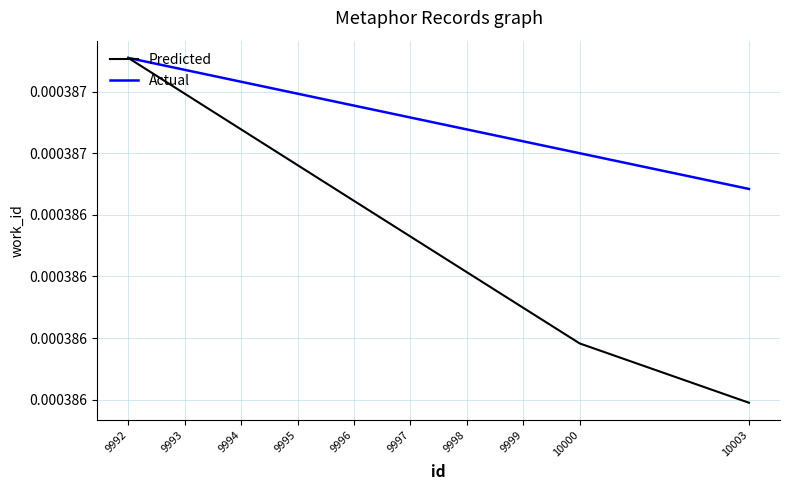

Which series changed the most between 9993 and 9996?

Predicted